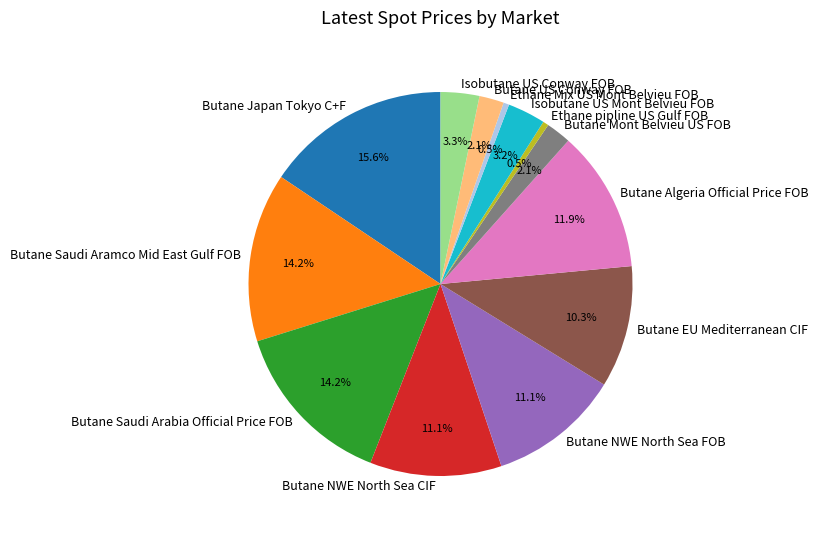

How many slices are in this pie chart?

13